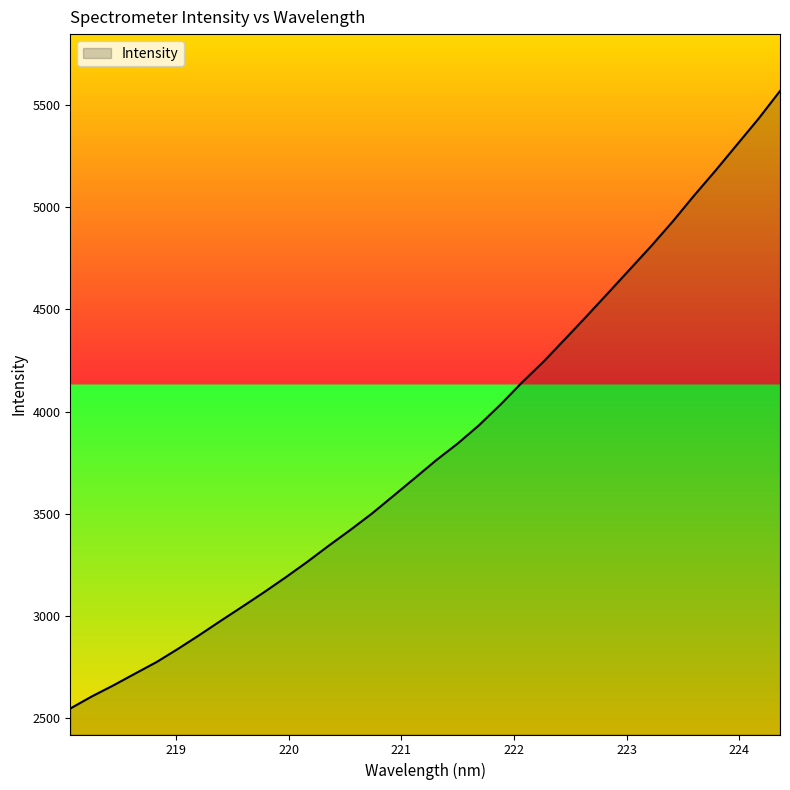

What is the minimum value shown in the chart?

2545.6